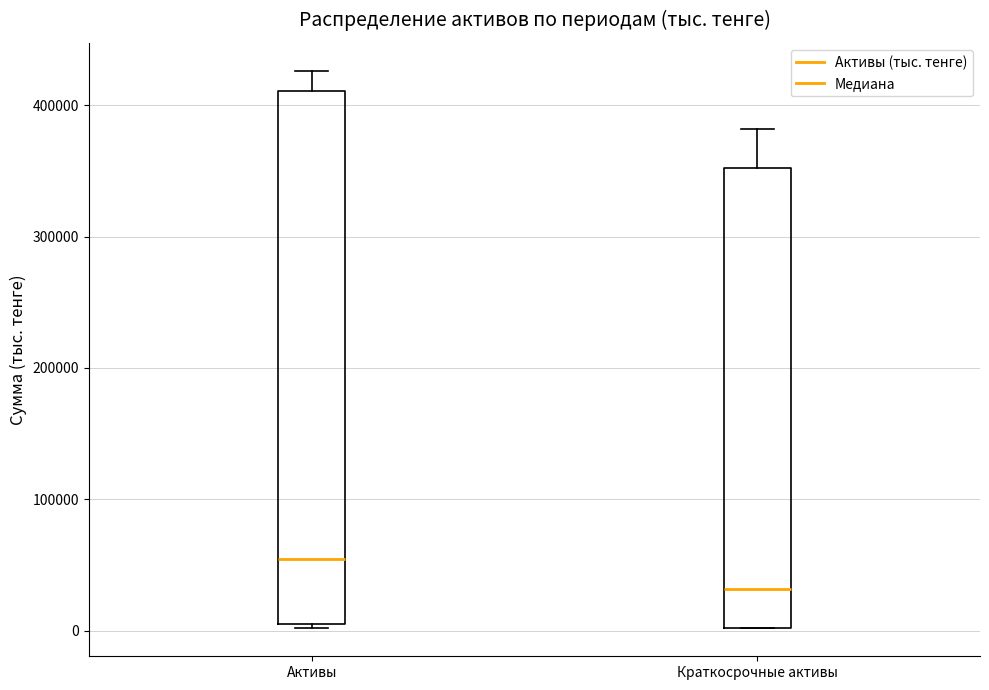

Reading left to right, transcribe this box plot: for each box, give where its median line is, the range the box spans, and where its two whiskers end, as read against the y-axis. The values are not printed on the chart, so give them approximately, as read against the axis.

Активы: median 50000, box 10000 to 410000, whiskers 0 to 430000
Краткосрочные активы: median 30000, box 0 to 350000, whiskers 0 to 380000